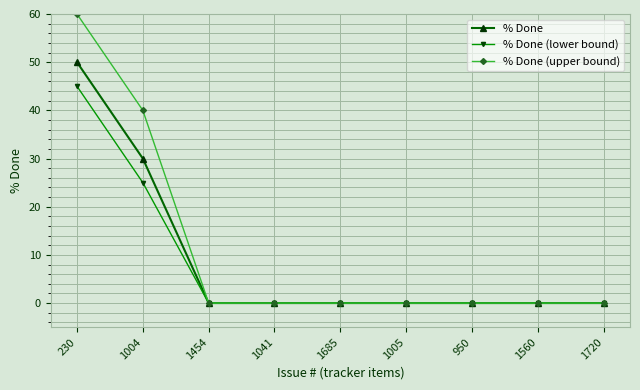

What is the spread (max minus min) of values at 1004?

15